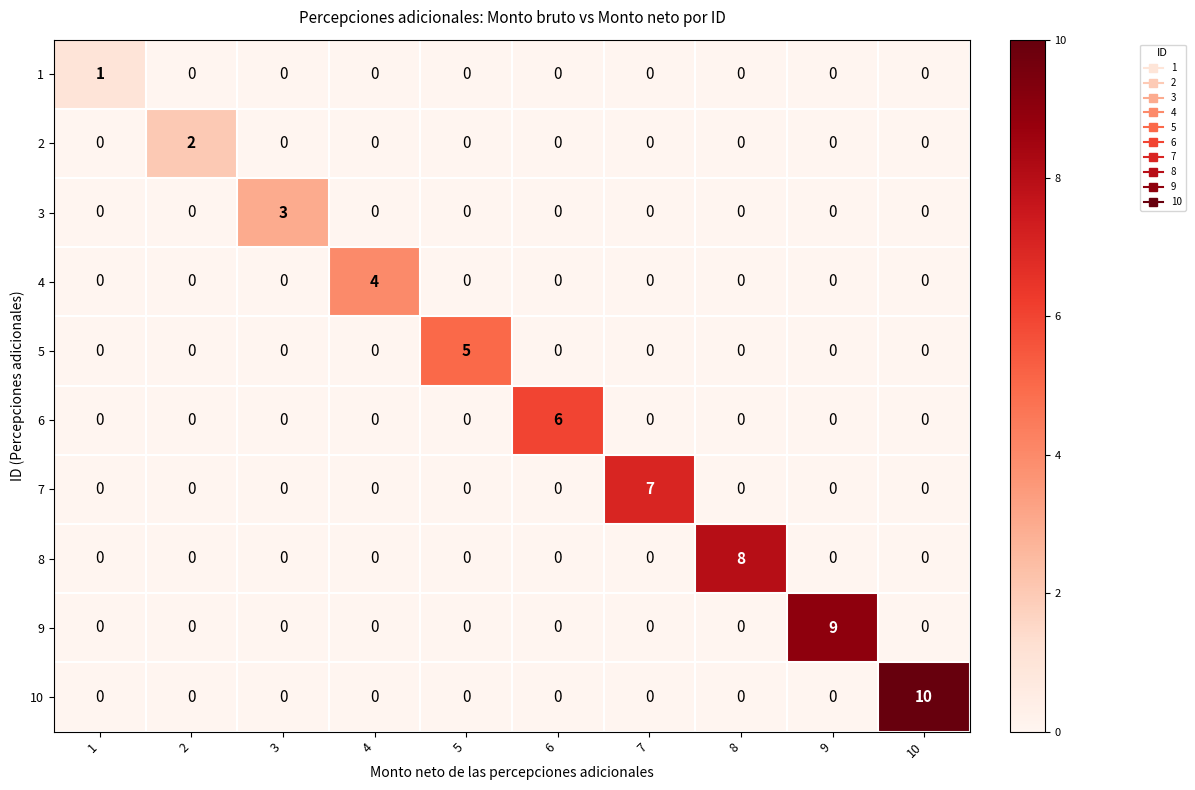

What is the maximum value shown in the chart?

10